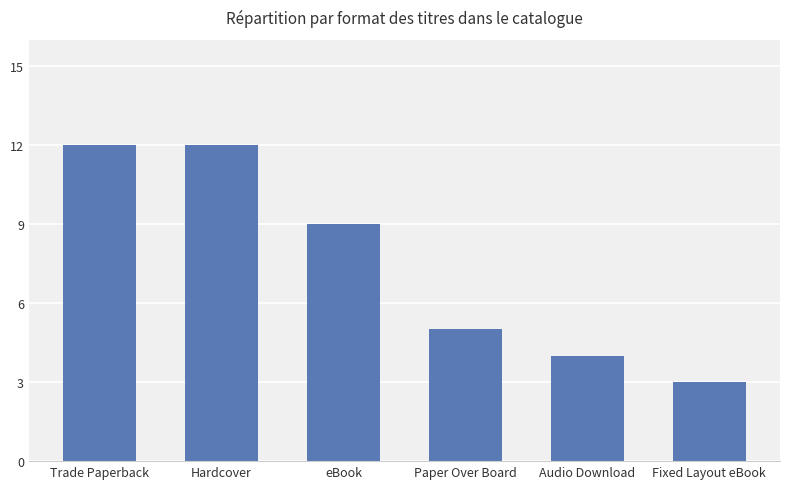

Read the value at Fixed Layout eBook.

3